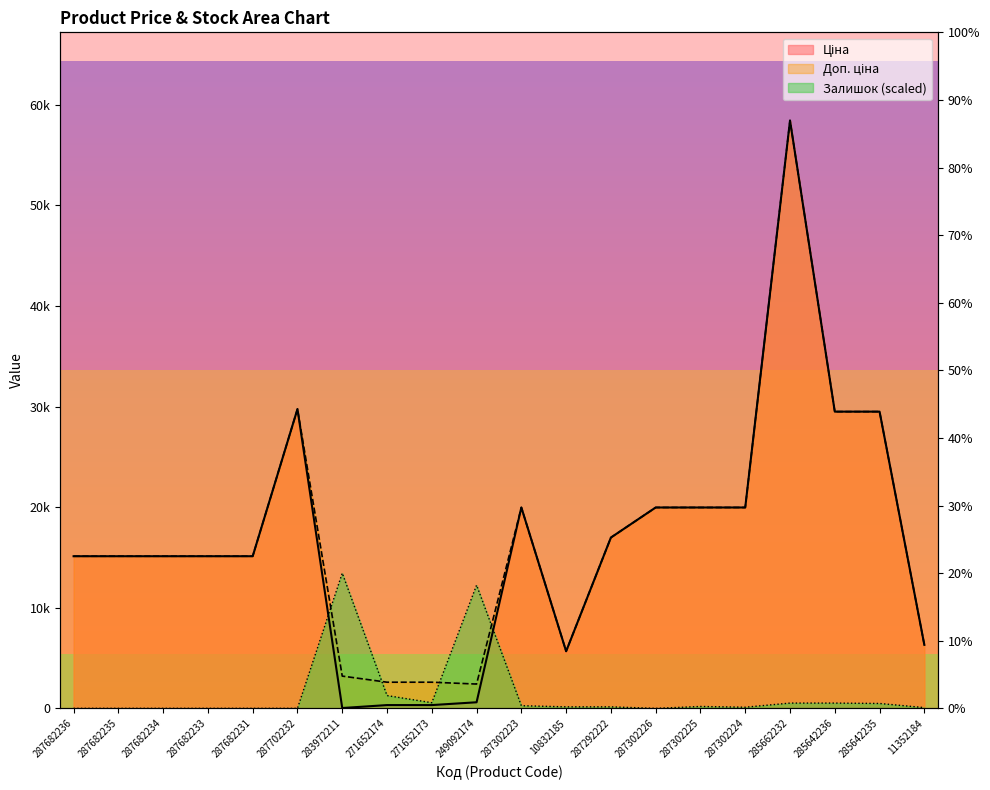

True or false: Доп. ціна and Ціна intersect in this chart.

False